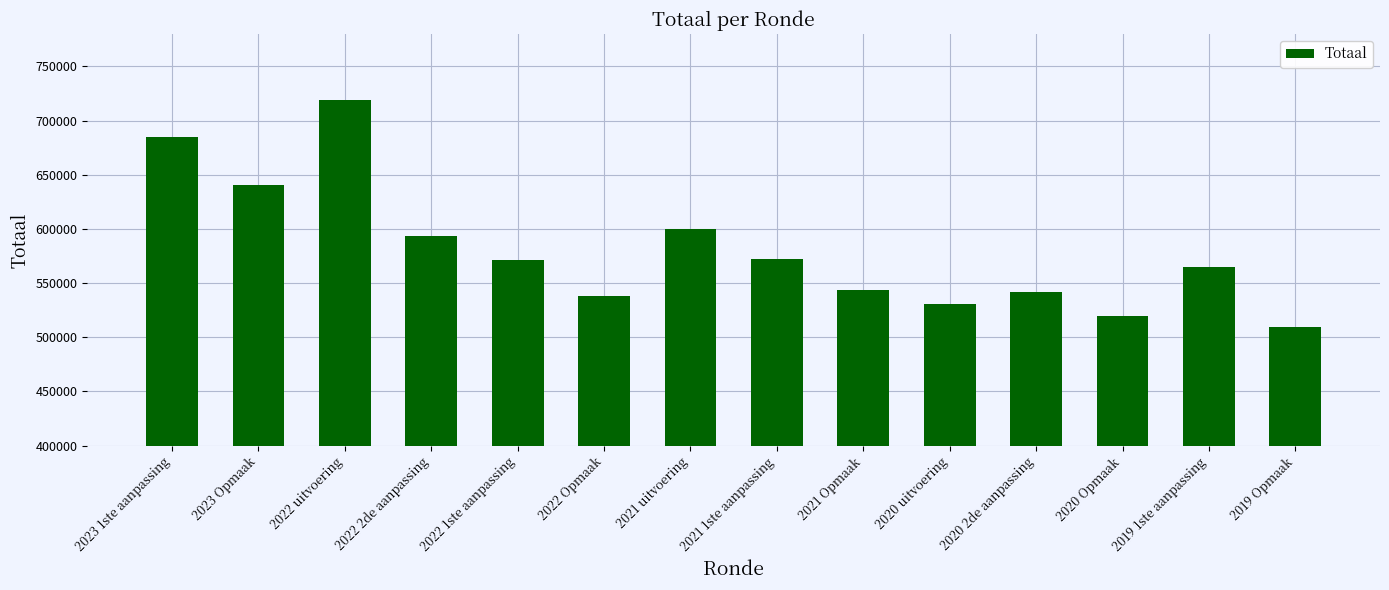

The value at 2022 Opmaak is 538349. True or false?

True